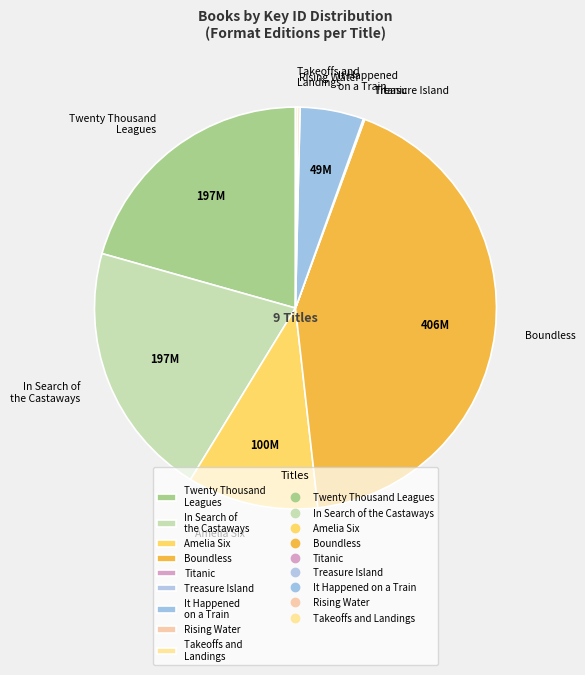

Does Boundless account for over 50% of the chart?

No